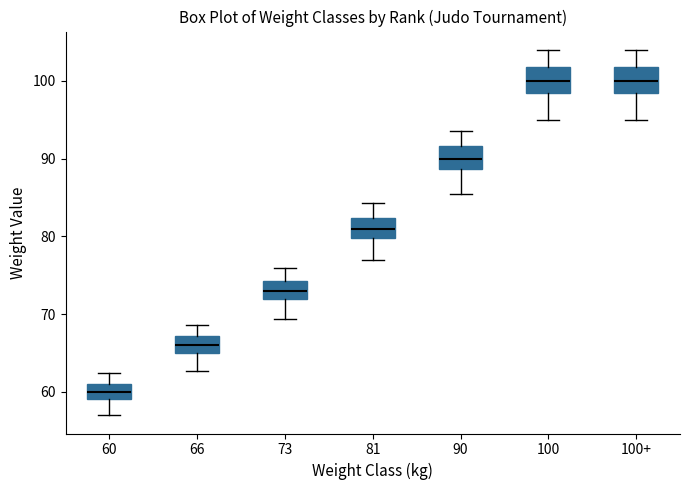

Reading left to right, transcribe this box plot: for each box, give where its median line is, the range the box spans, and where its two whiskers end, as read against the y-axis. The values are not printed on the chart, so give them approximately, as read against the axis.

60: median 60, box 59 to 61, whiskers 57 to 62
66: median 66, box 65 to 67, whiskers 63 to 69
73: median 73, box 72 to 74, whiskers 69 to 76
81: median 81, box 80 to 82, whiskers 77 to 84
90: median 90, box 89 to 92, whiskers 86 to 94
100: median 100, box 99 to 102, whiskers 95 to 104
100+: median 100, box 99 to 102, whiskers 95 to 104